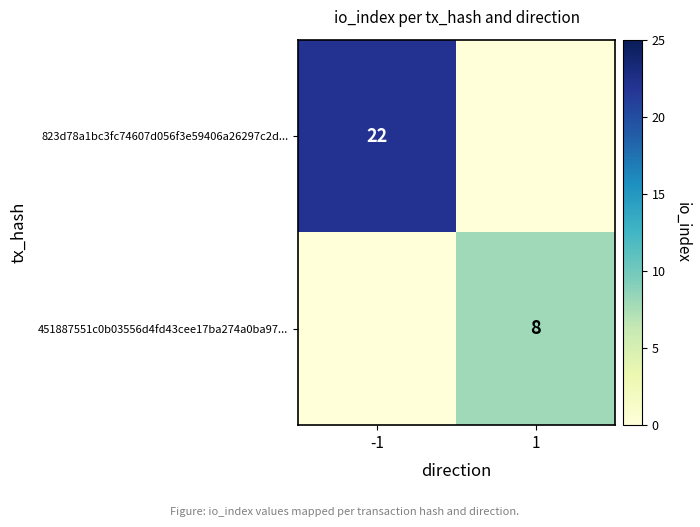

The value of 451887551c0b03556d4fd43cee17ba274a0ba97... at 1 is 4. True or false?

False